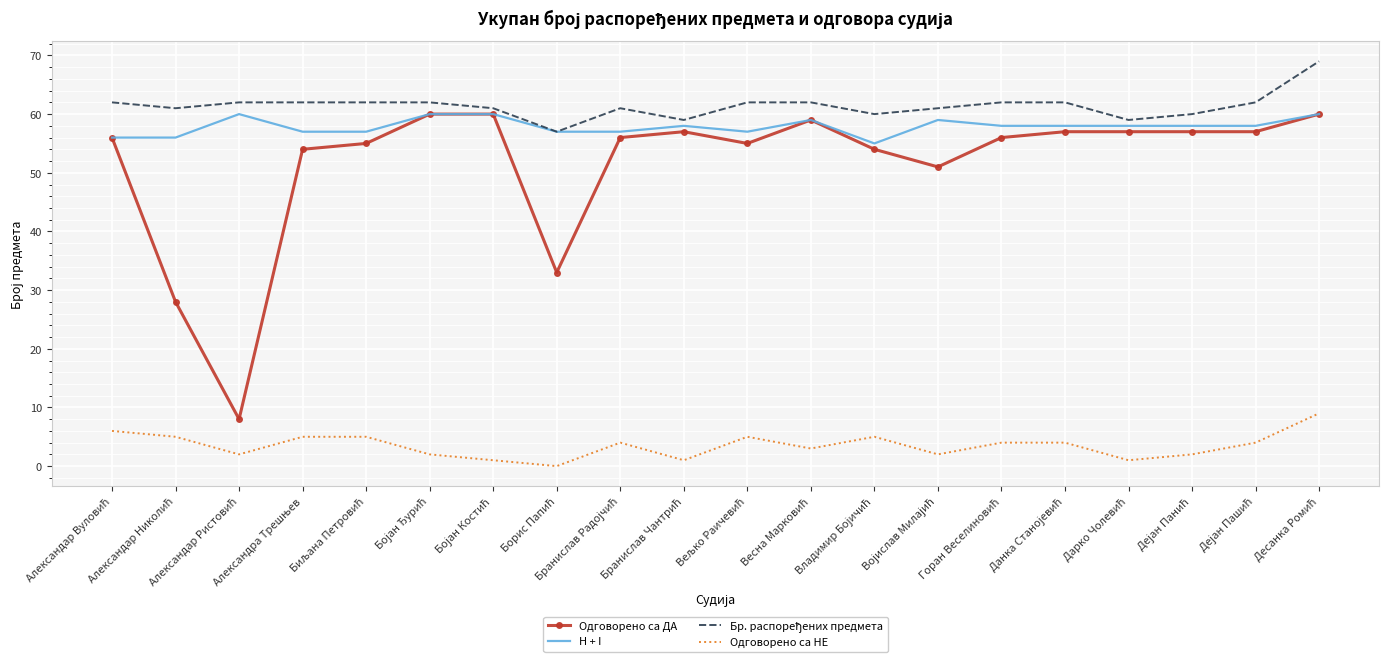

True or false: Одговорено са НЕ and Одговорено са ДА cross at least once.

False